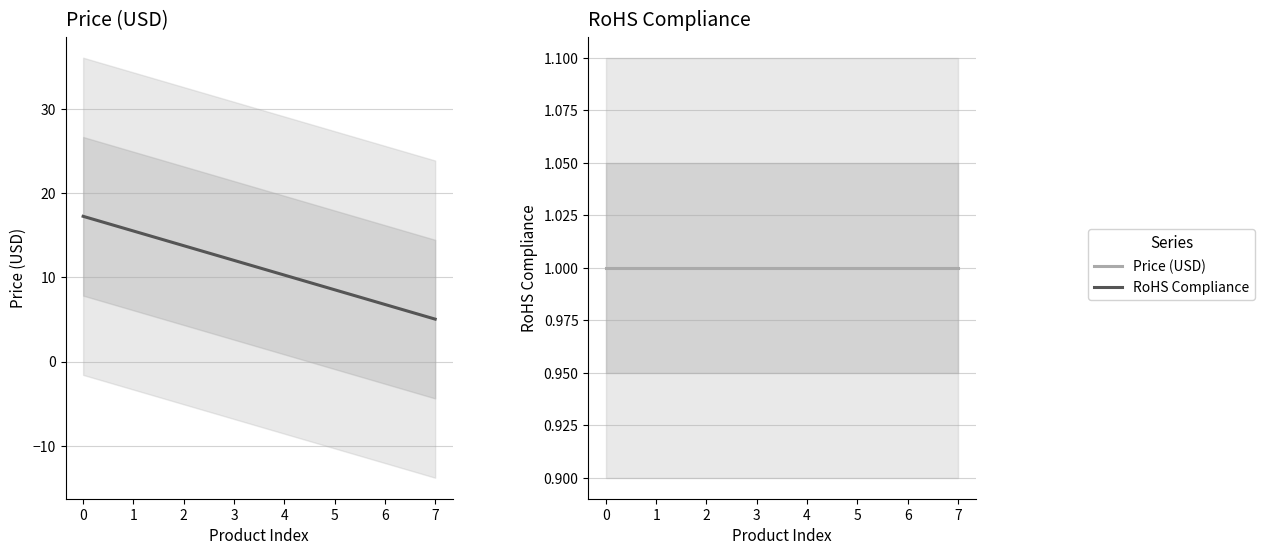

True or false: RoHS Compliance has more than 1 interior local peaks.

False